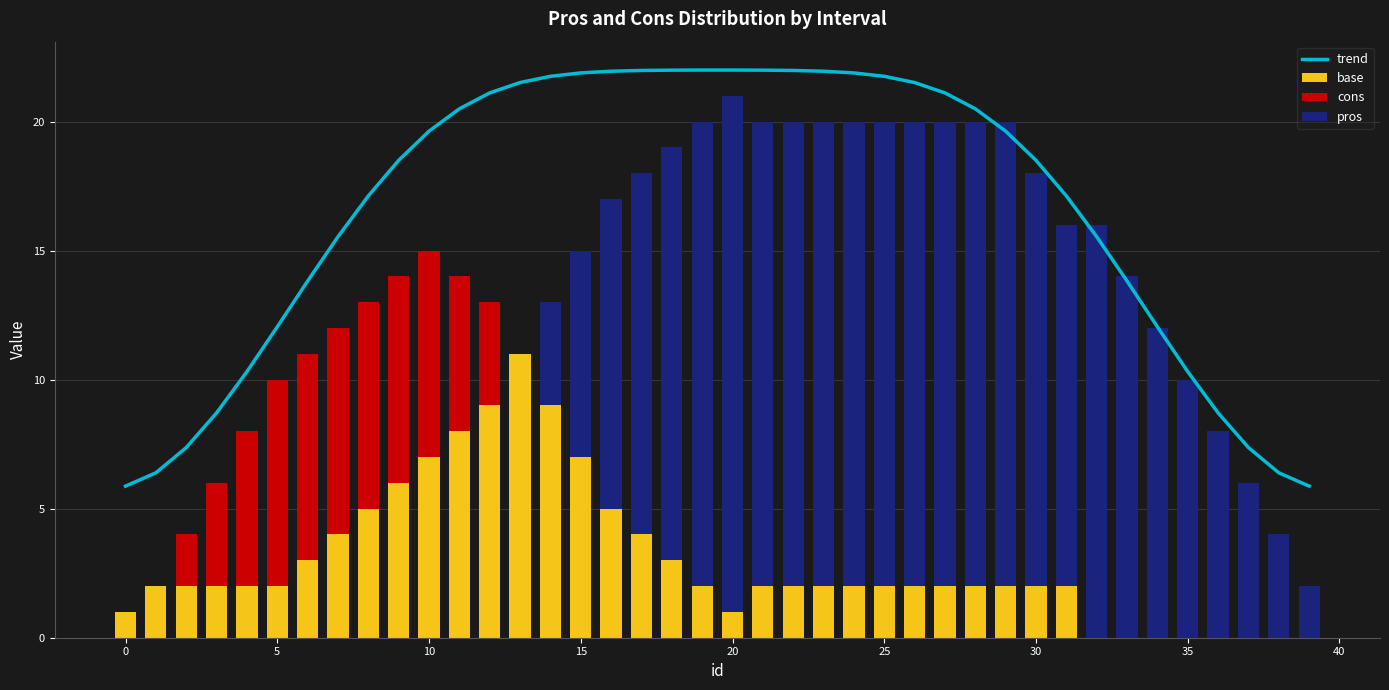

Is it true that base equals 1 at 5?

False